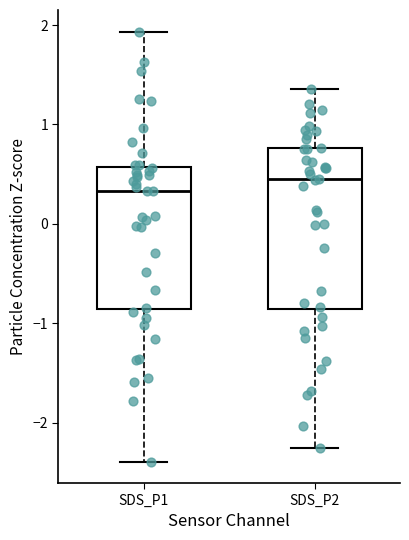

Reading left to right, read every box against the y-axis: the position of its median line, the range the box covers, and the ends of its whiskers. The values are not printed on the chart, so give them approximately, as read against the axis.

SDS_P1: median 0.3, box -0.9 to 0.6, whiskers -2.4 to 1.9
SDS_P2: median 0.4, box -0.9 to 0.8, whiskers -2.3 to 1.4